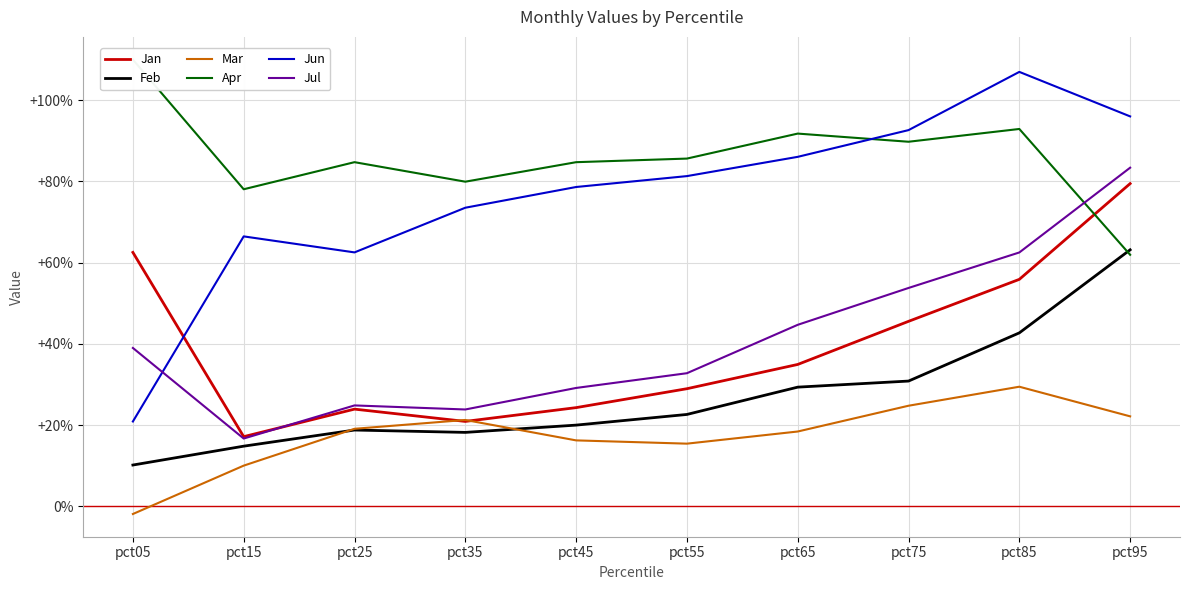

What value does the Jul series have at pct15?

0.2